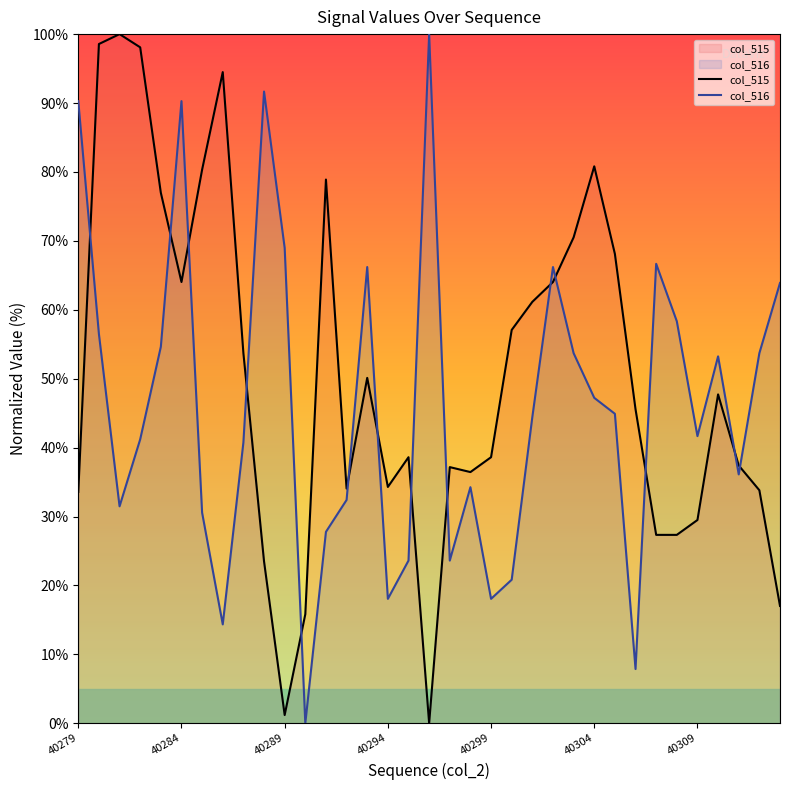

Between 16 and 18, which series saw the biggest shift?

col_515